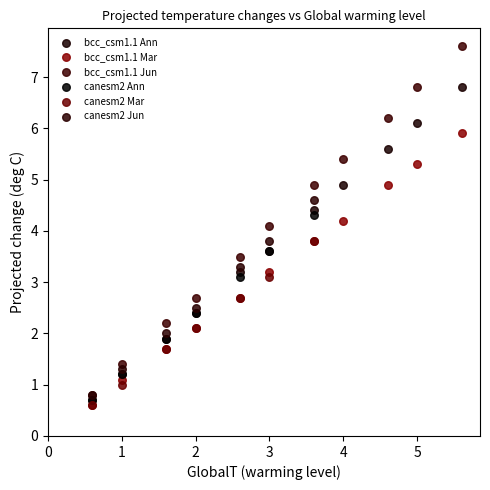

Which series reaches the maximum Y coordinate?

bcc_csm1.1 Jun